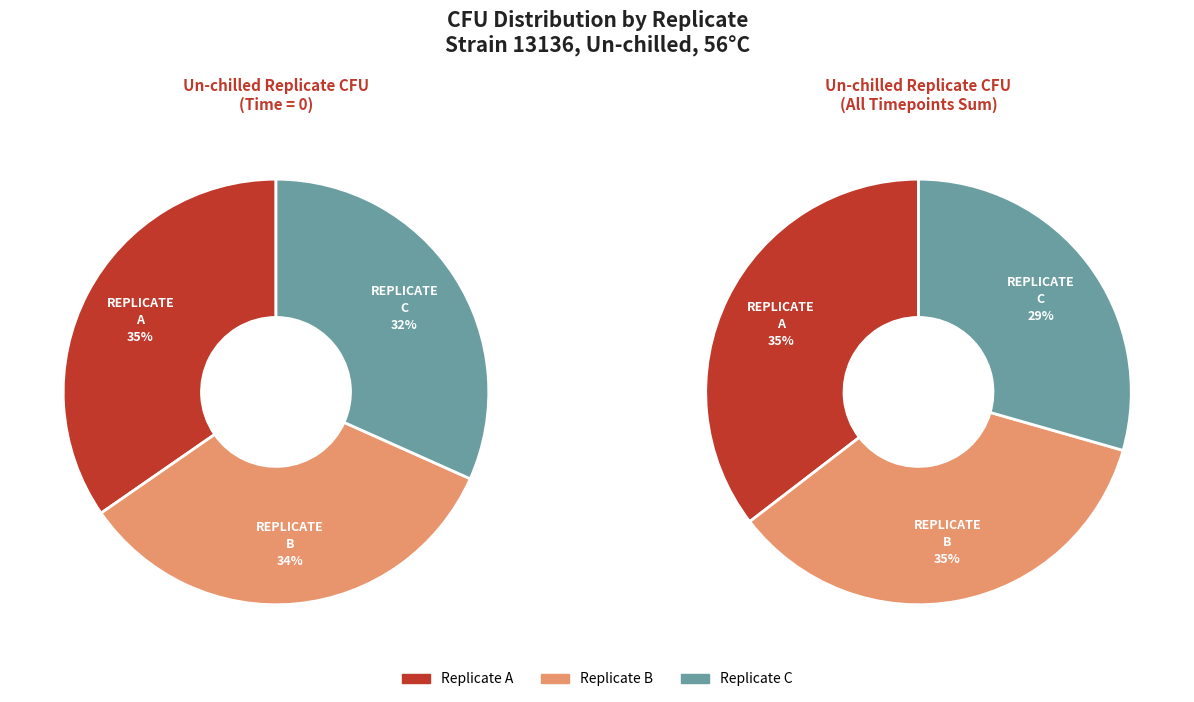

To the nearest percent, what percentage of the pie is C?

32%